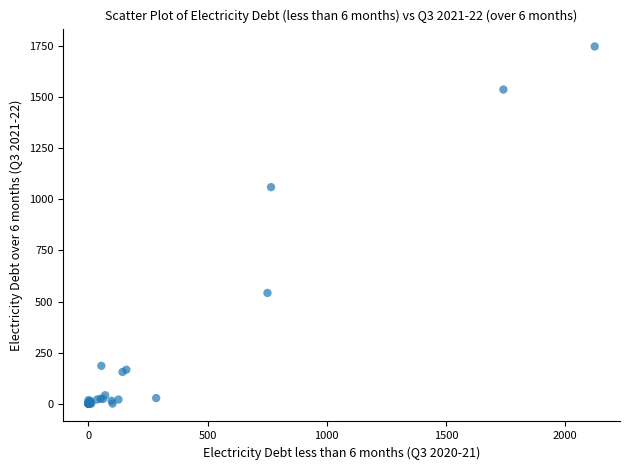

What Y value in the scatter plot is closest to 874?

1060